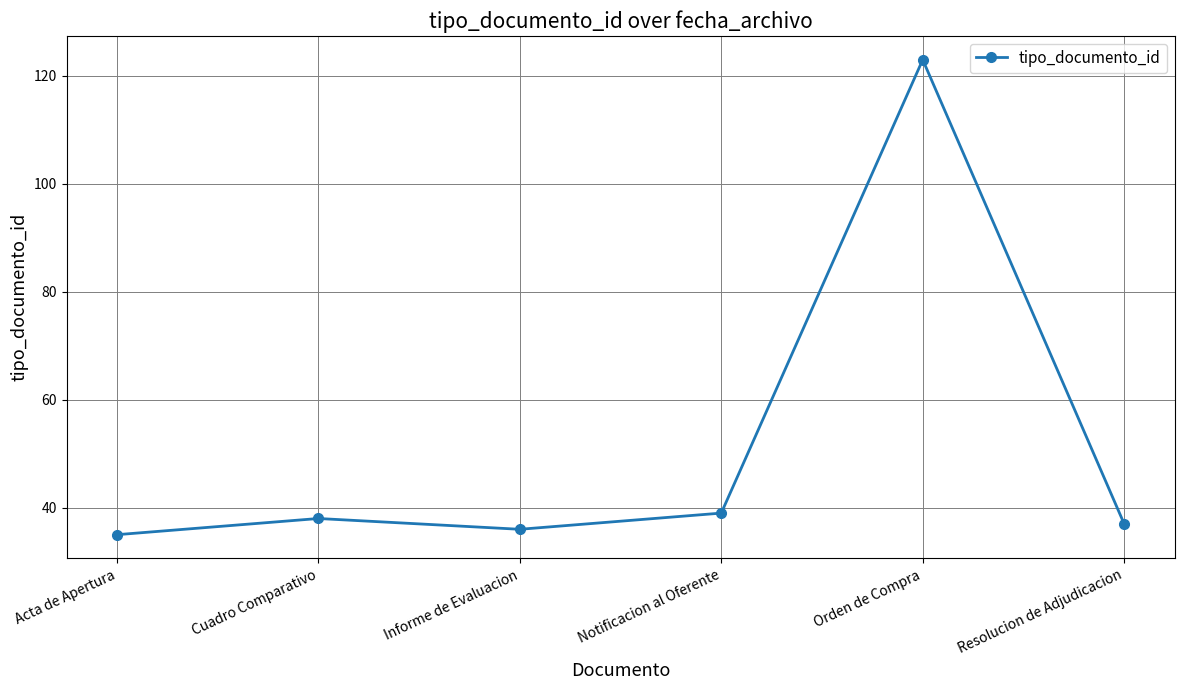

What is the label of the 3rd point from the left?

Informe de Evaluacion